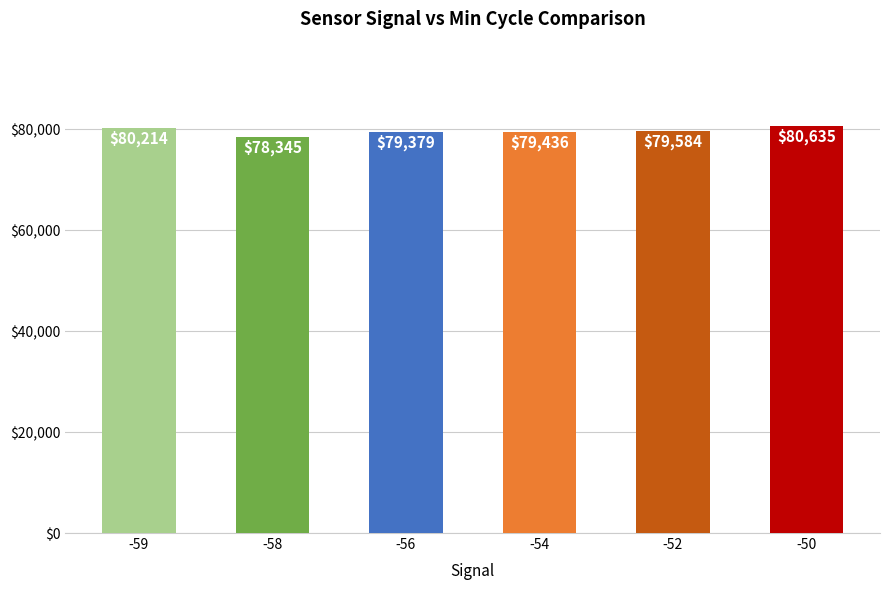

What is the value of the 3rd bar from the left?

79379